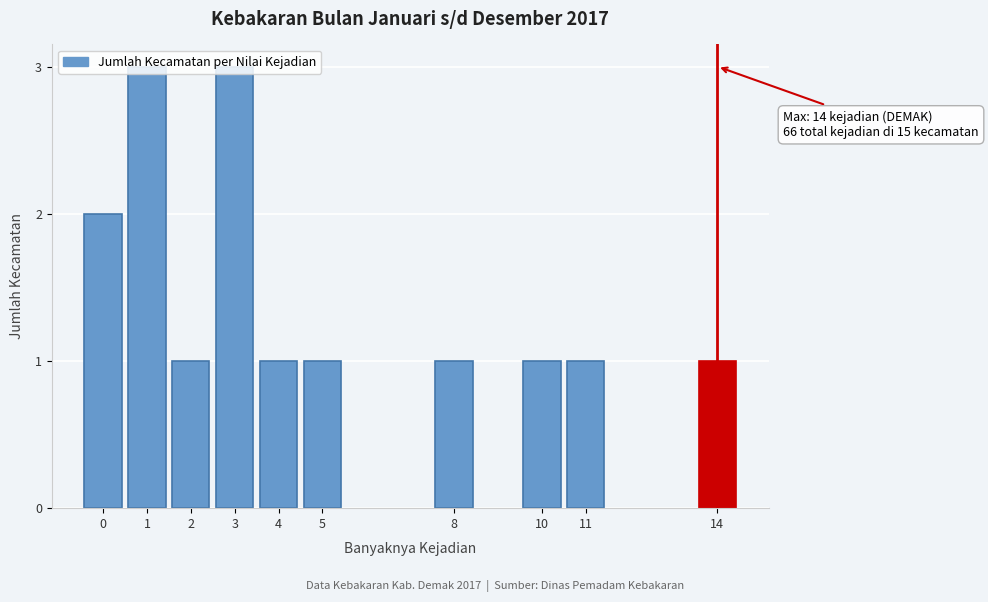

What is the sum of all values?

15